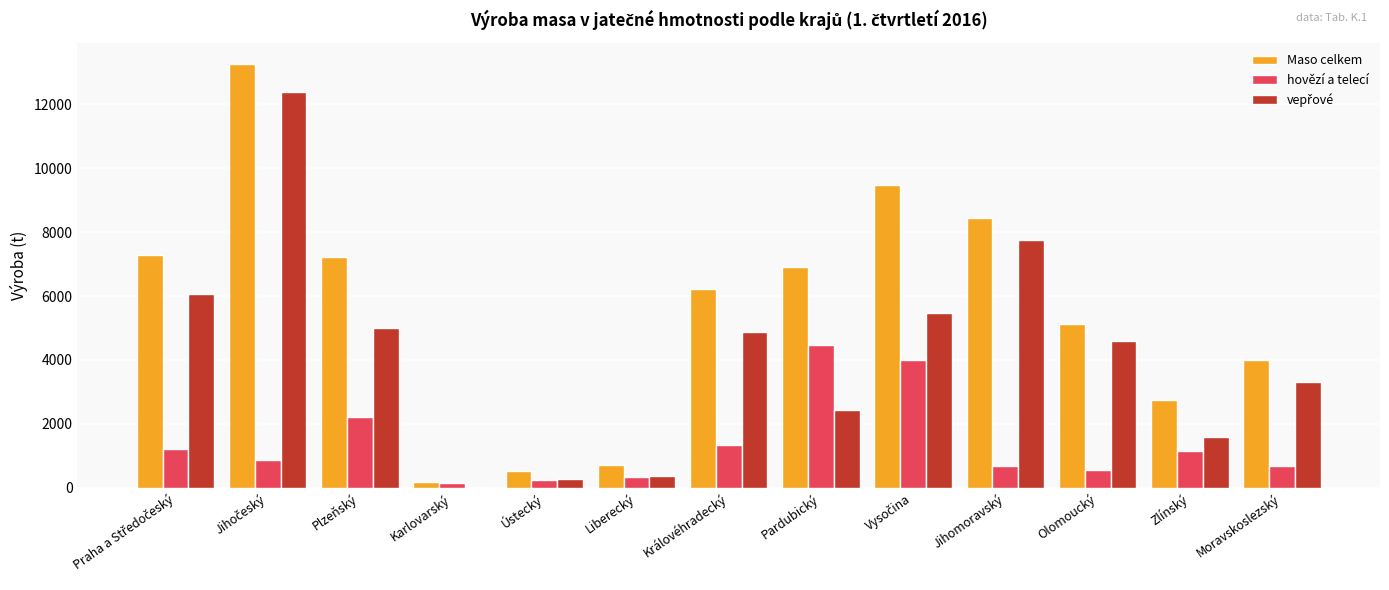

How many categories are shown in the chart?

13